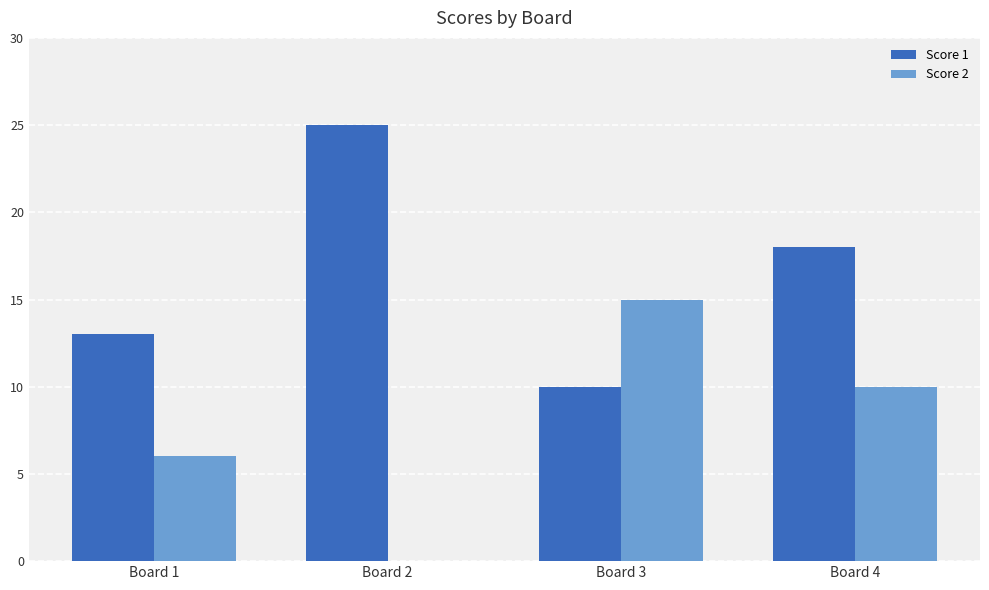

What is the total value across all series at Board 3?

25